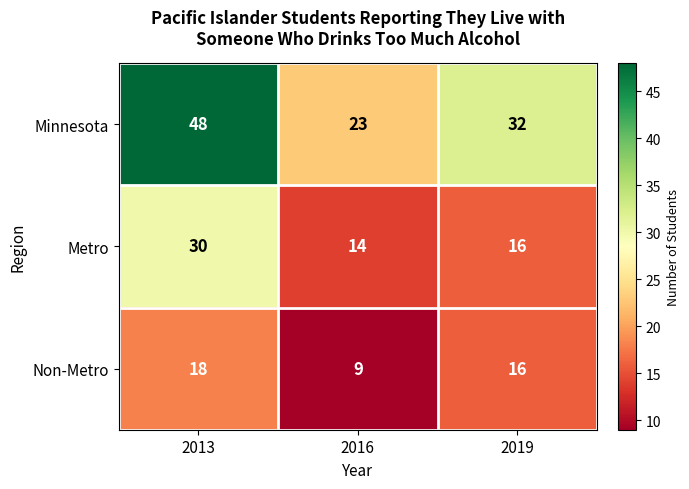

Reading right to left, what are all the values shown in this chart?

Minnesota: 32	23	48
Metro: 16	14	30
Non-Metro: 16	9	18